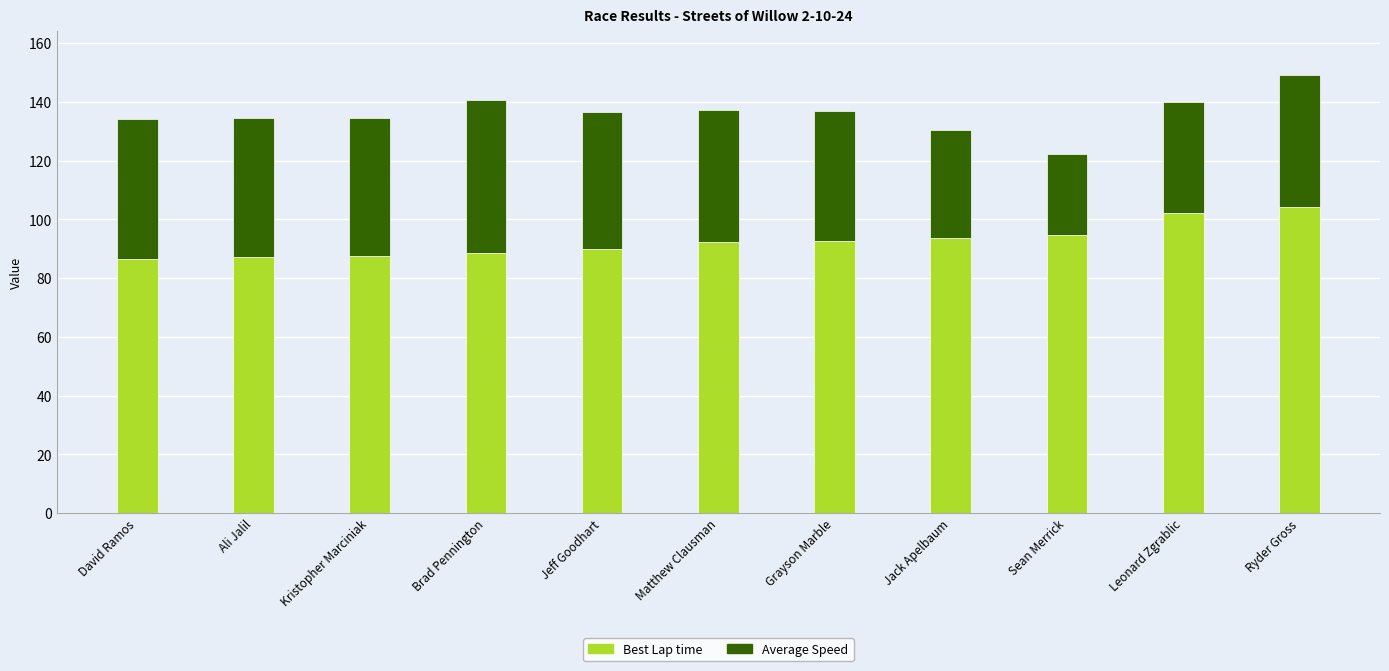

What is the total value across all series at Kristopher Marciniak?

134.4